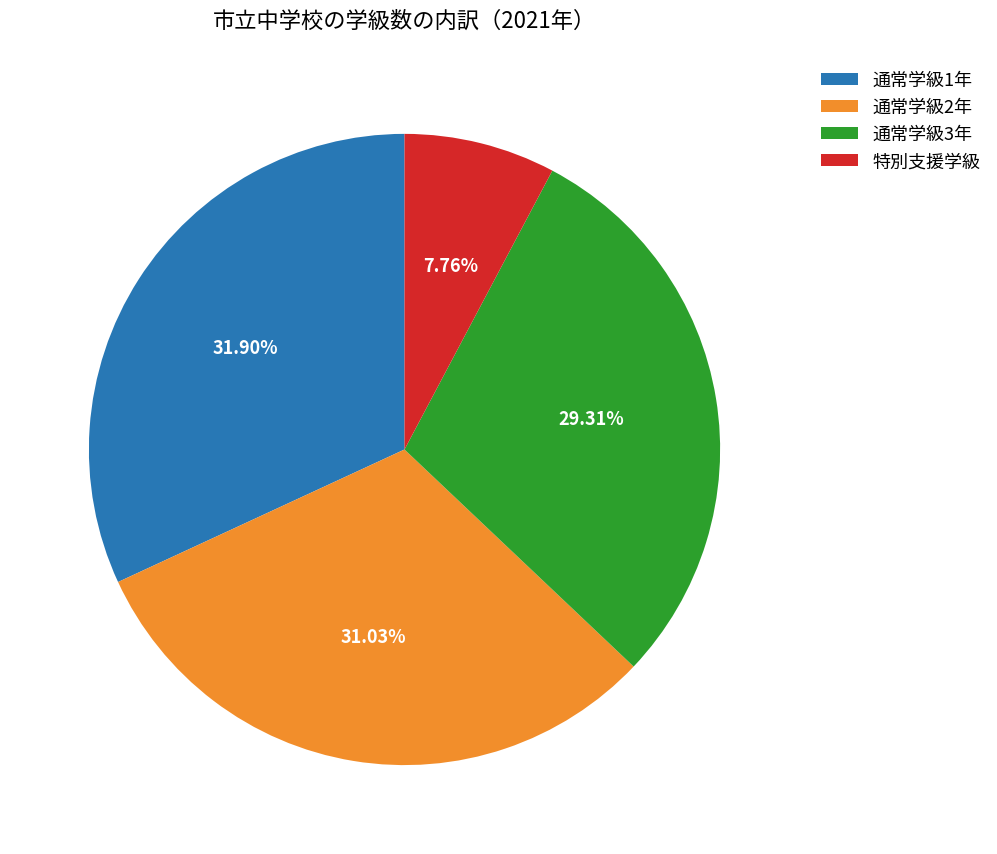

Between 通常学級3年 and 通常学級1年, which is larger?

通常学級1年